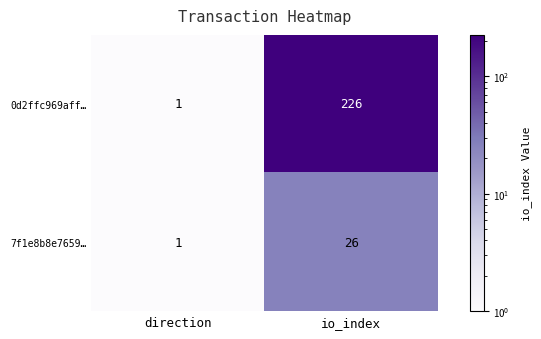

At which label is 0d2ffc969aff… closest to 113?

direction